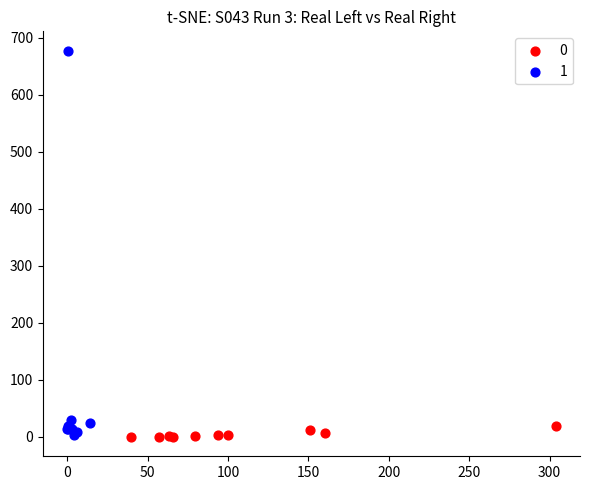

Which series has the widest spread of Y values?

1